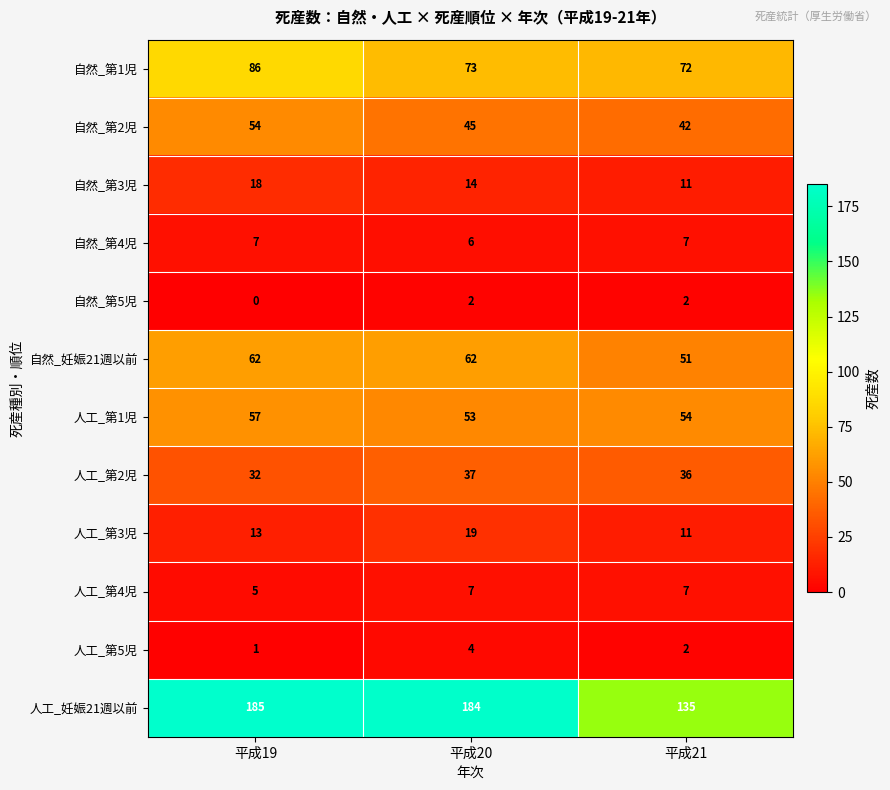

Rank the categories by 人工_第2児 value from lowest to highest.

平成19, 平成21, 平成20